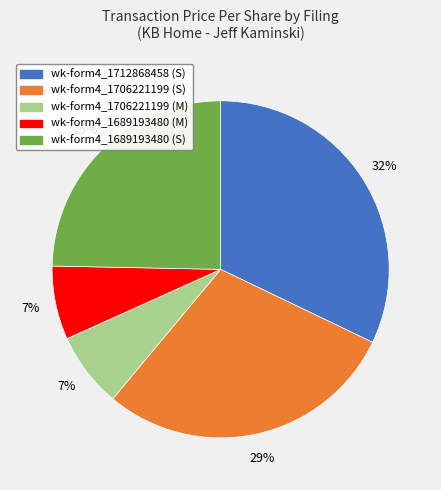

Count the number of slices in the pie.

5